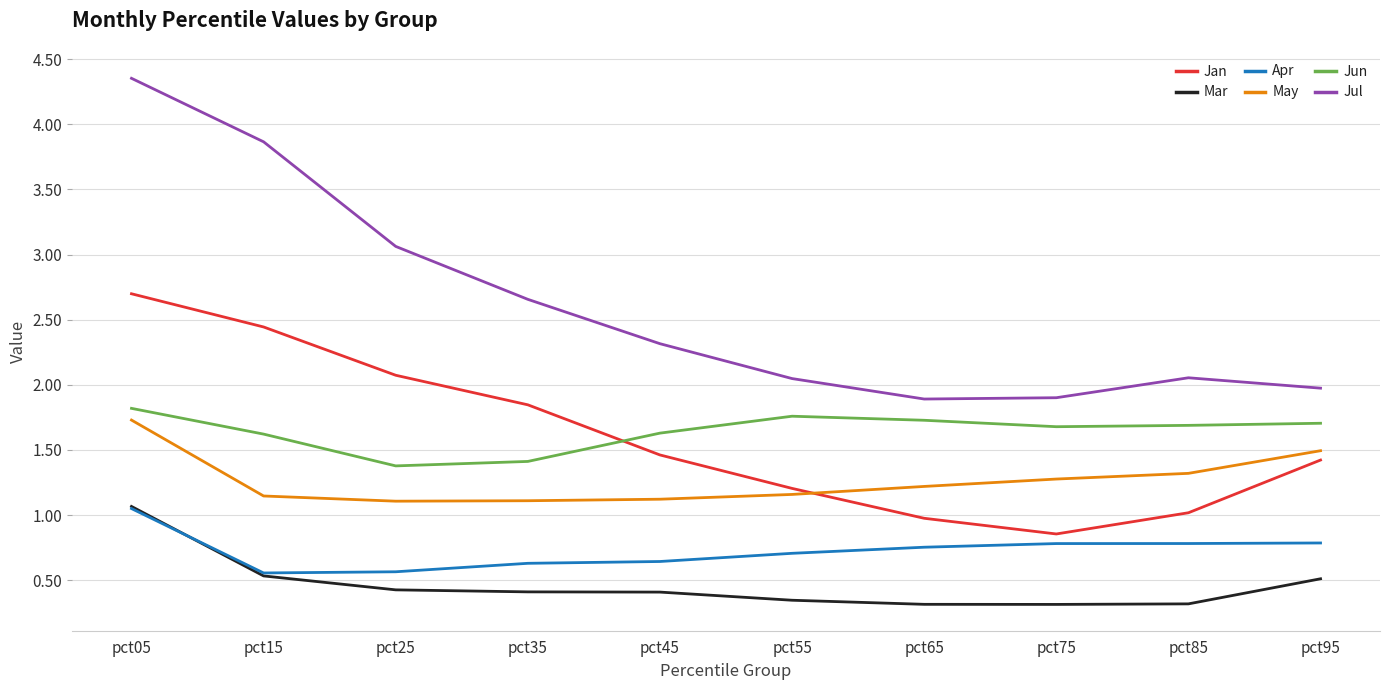

Which series has the largest total across all categories?

Jul